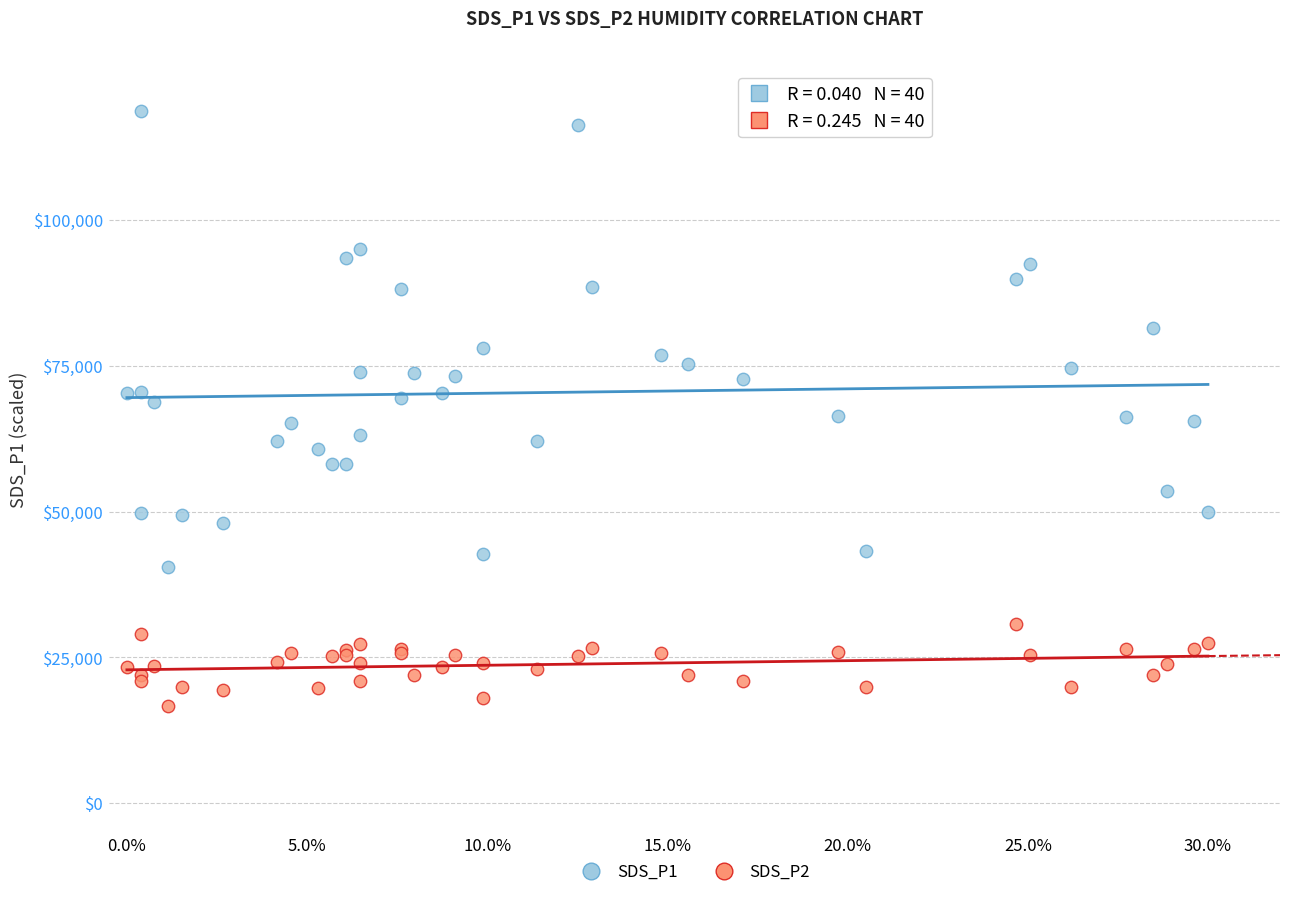

Which series contains the highest Y value?

SDS_P1